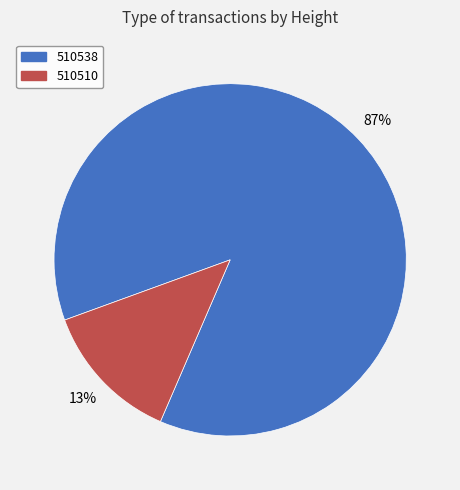

Between 510510 and 510538, which is larger?

510538